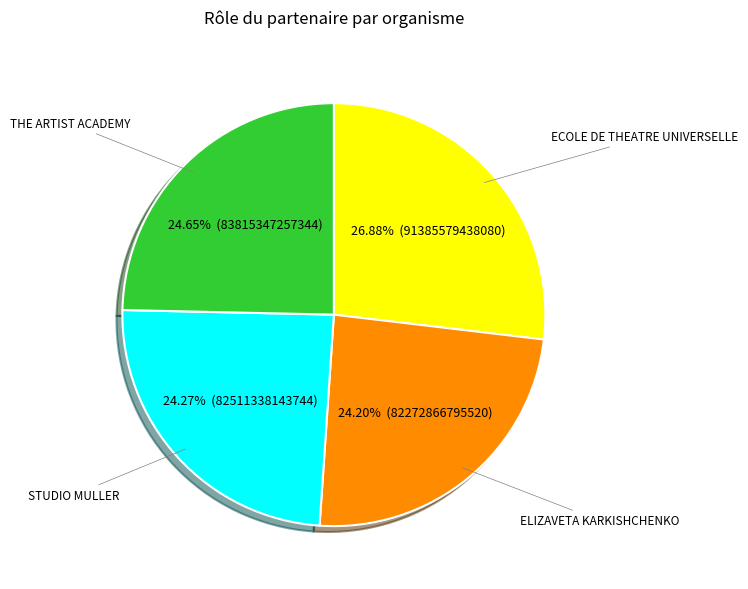

Is the sum of ELIZAVETA KARKISHCHENKO and THE ARTIST ACADEMY greater than half?

No